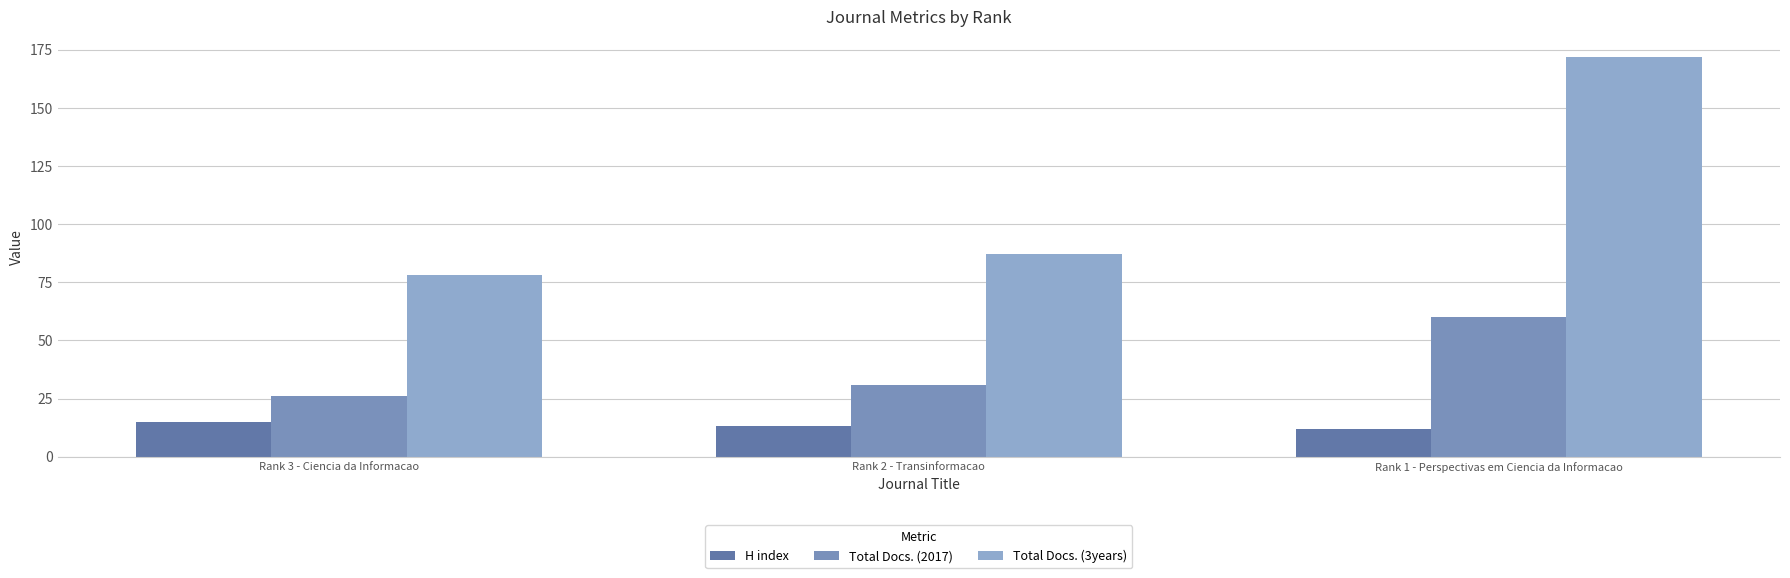

How many bars are there in each group?

3